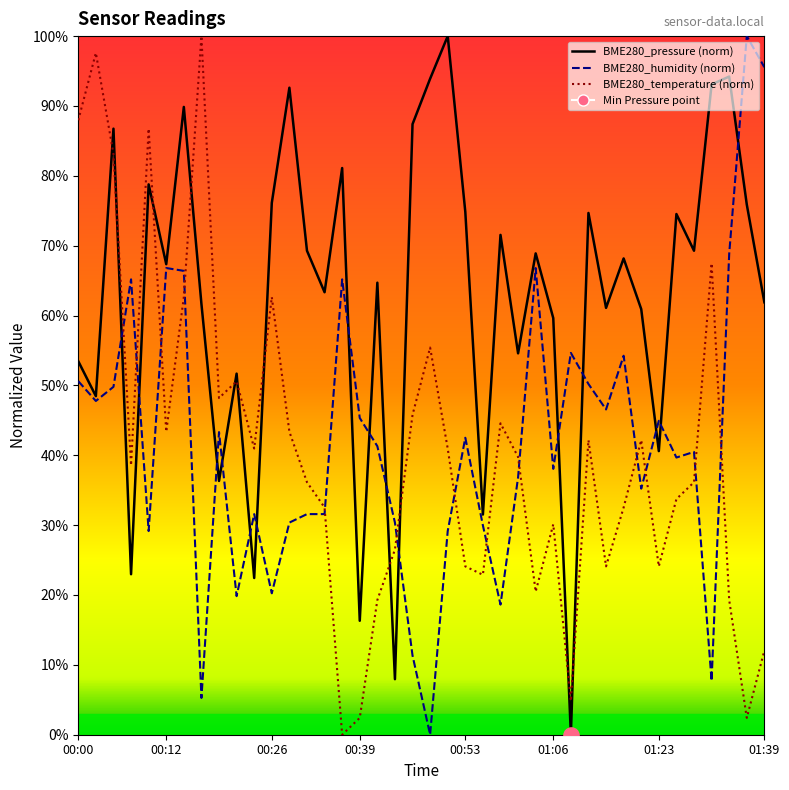

Which series has the largest total across all categories?

BME280_pressure